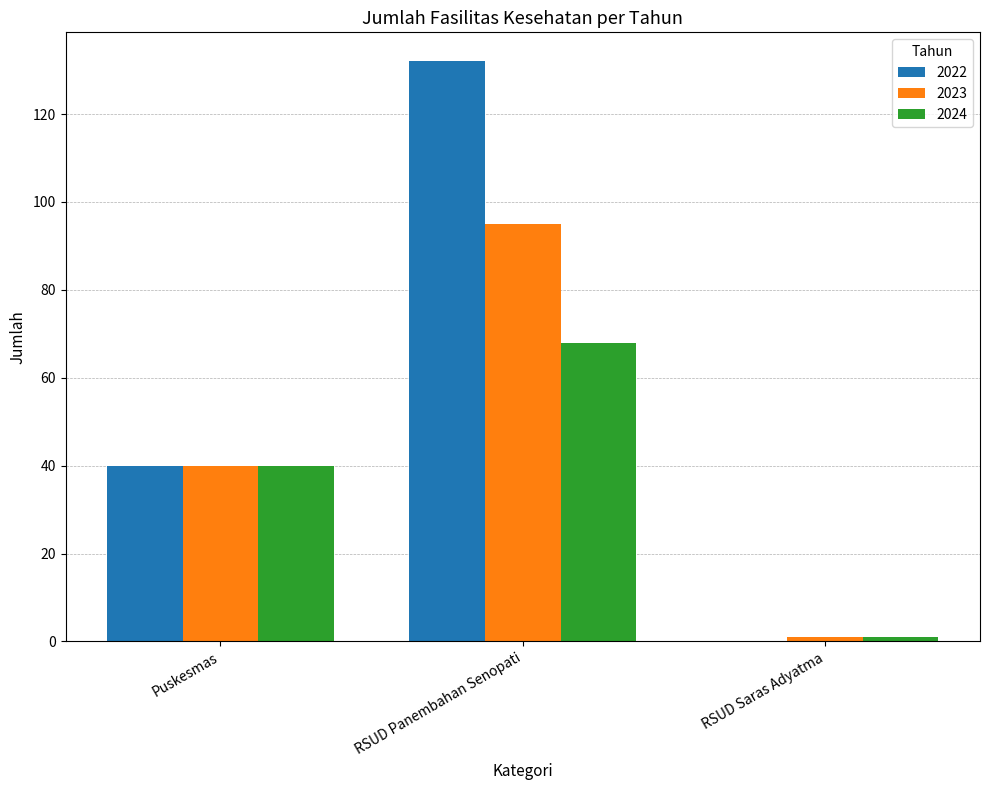

How many series are shown in this chart?

3